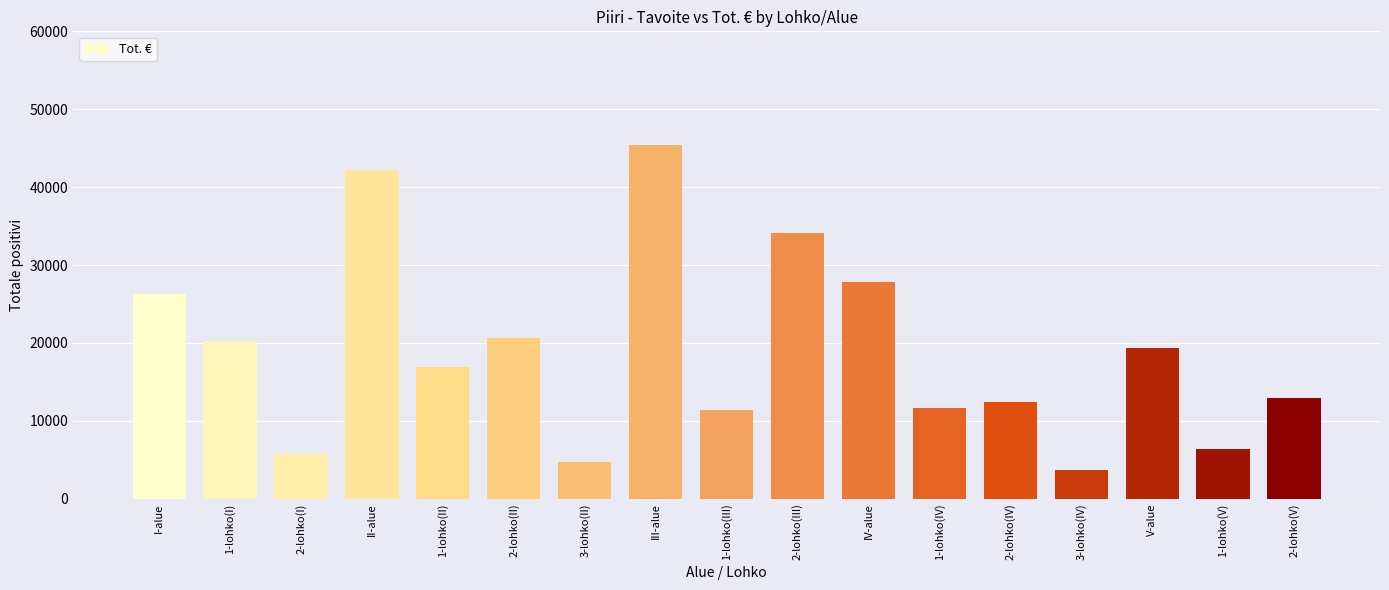

What is the label of the 15th bar from the left?

V-alue